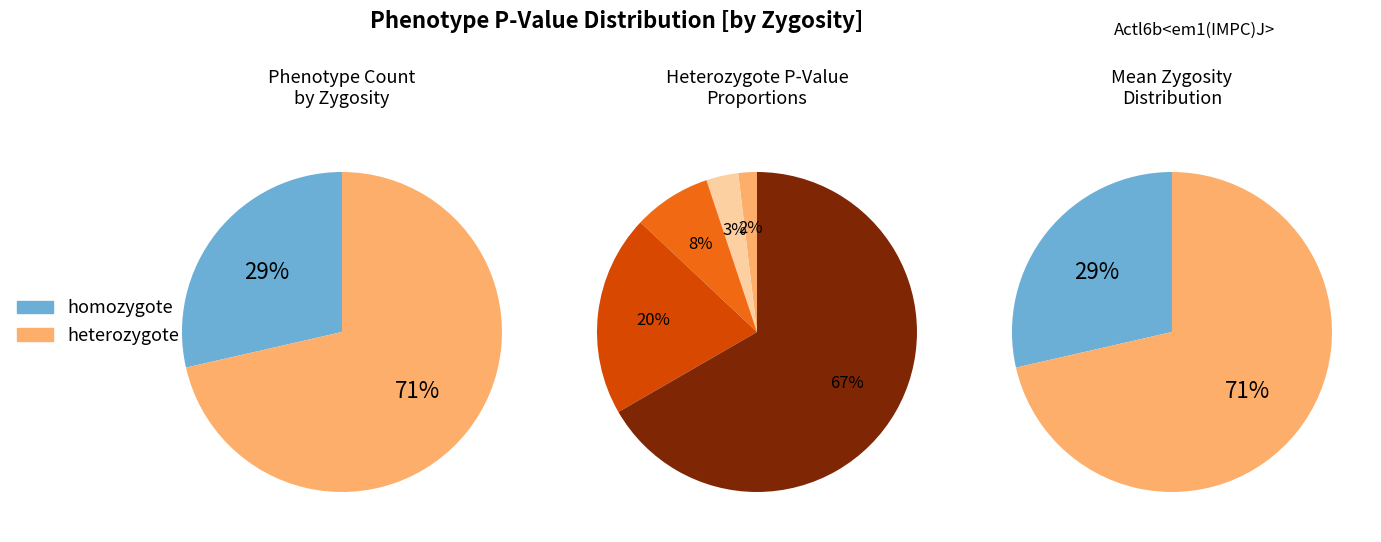

To the nearest percent, what is the difference between the 5 and 2 slice percentages?

18%